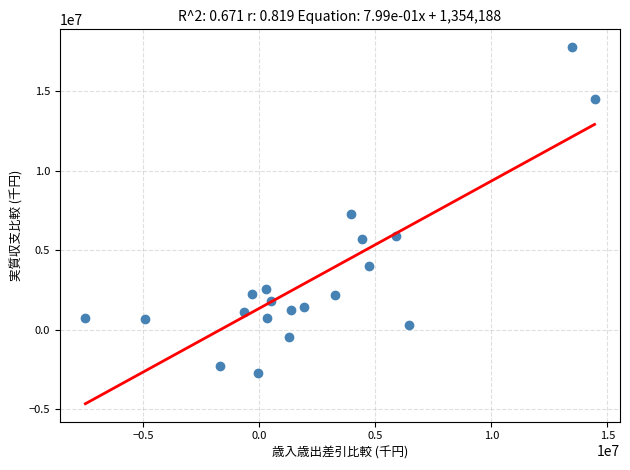

What is the range of X values (max minus min)?

21952237